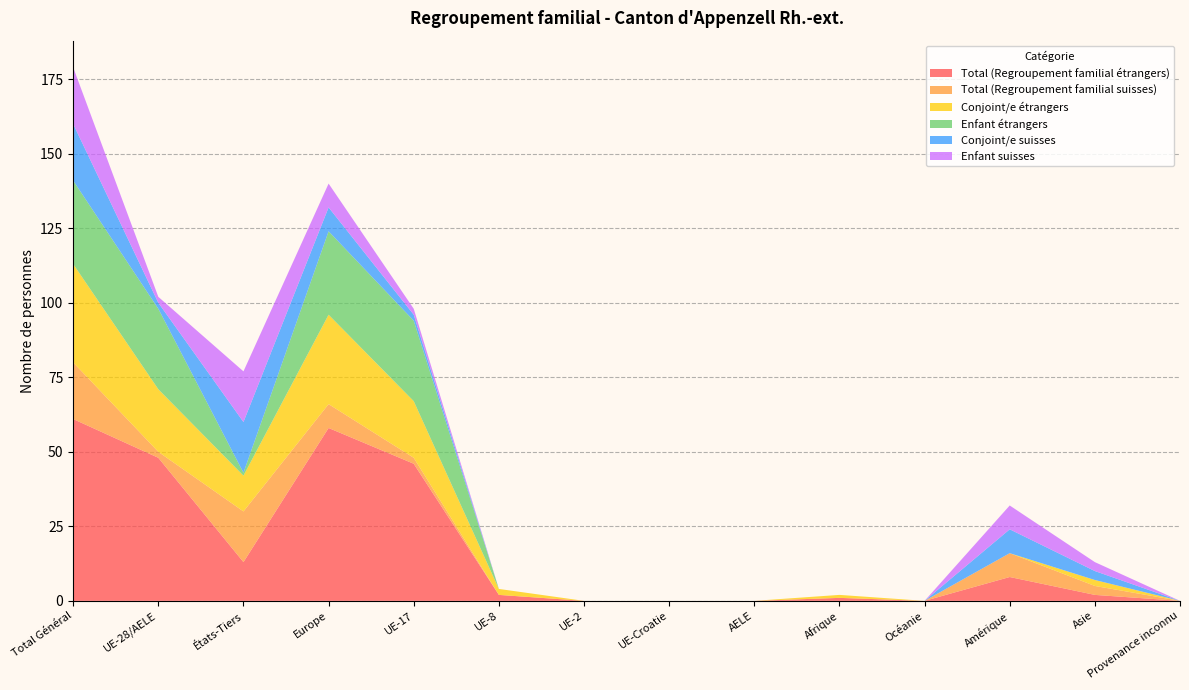

Reading left to right, transcribe all the data shown in this chart.

Total (Regroupement familial étrangers): 61	48	13	58	46	2	0	0	0	1	0	8	2	0
Total (Regroupement familial suisses): 19	2	17	8	2	0	0	0	0	0	0	8	3	0
Conjoint/e étrangers: 33	21	12	30	19	2	0	0	0	1	0	0	2	0
Enfant étrangers: 28	27	1	28	27	0	0	0	0	0	0	0	0	0
Conjoint/e suisses: 19	2	17	8	2	0	0	0	0	0	0	8	3	0
Enfant suisses: 19	2	17	8	2	0	0	0	0	0	0	8	3	0